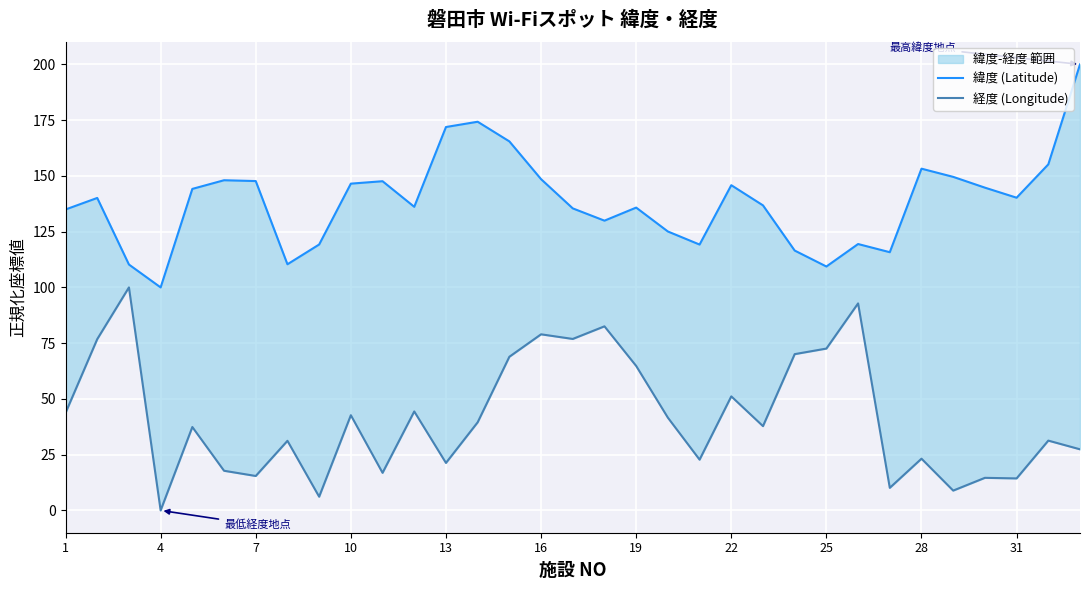

What is the sum of the 経度 (Longitude) values at 19 and 20?

38.2